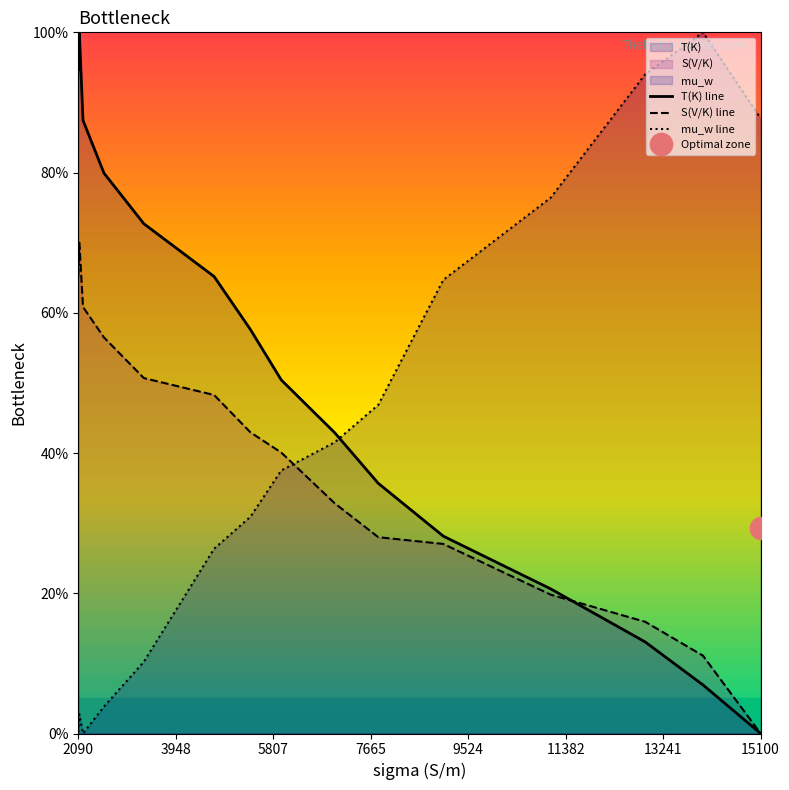

Which category has the lowest value in the T(K) line series?

15100